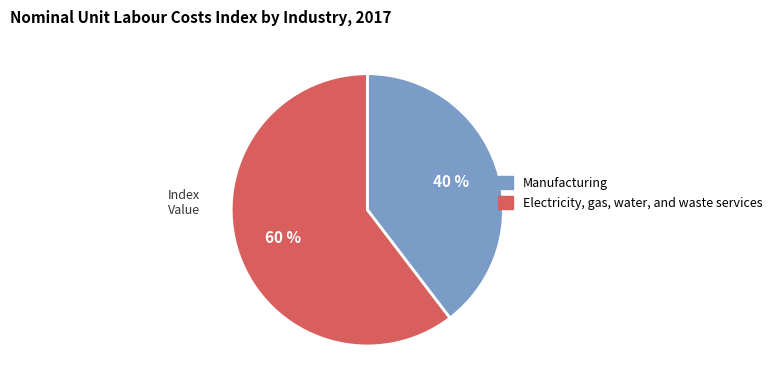

Count the number of slices in the pie.

2